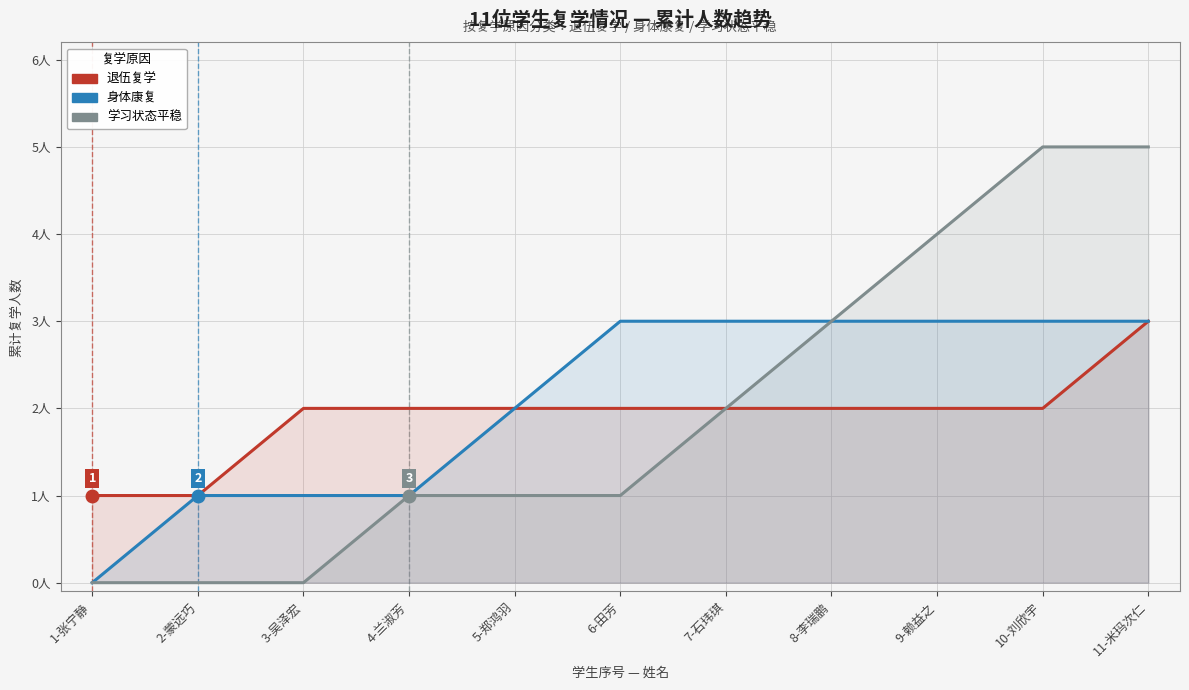

How many values in the 退伍复学 series are below 2?

2